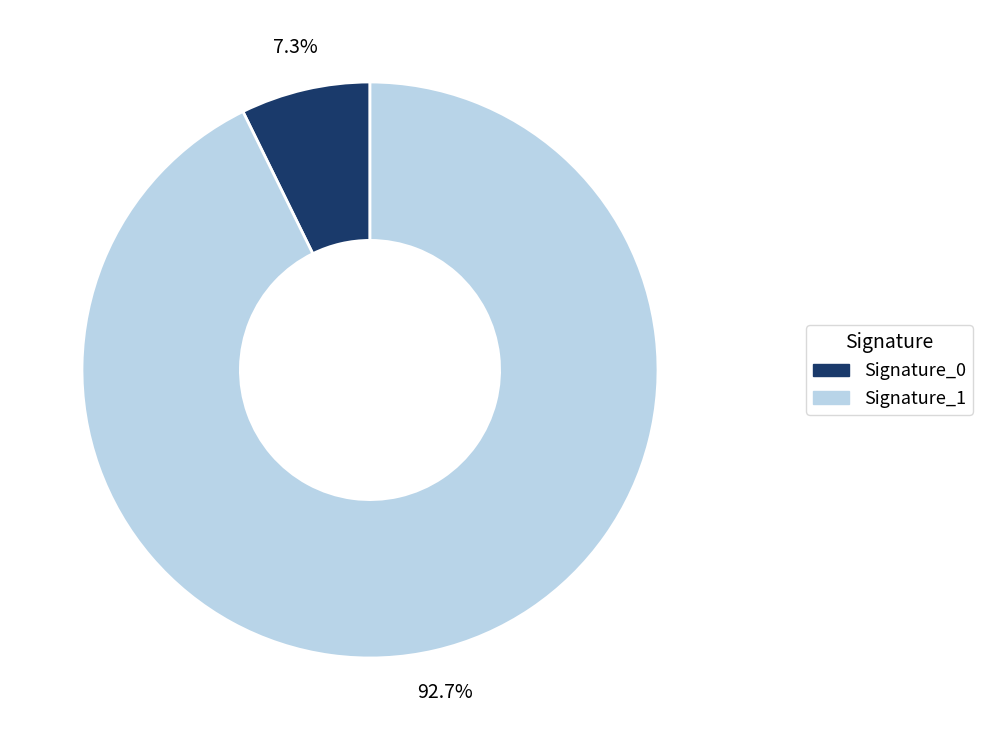

Does any single category account for the majority?

Yes